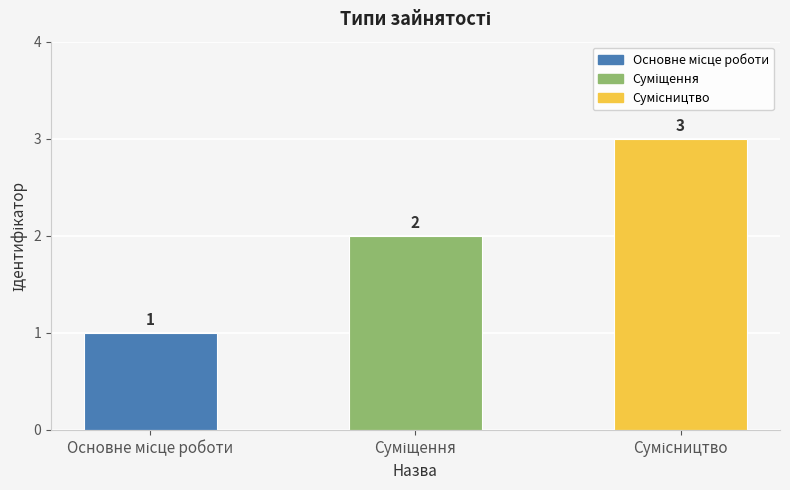

What is the value of the 2nd bar from the left?

2